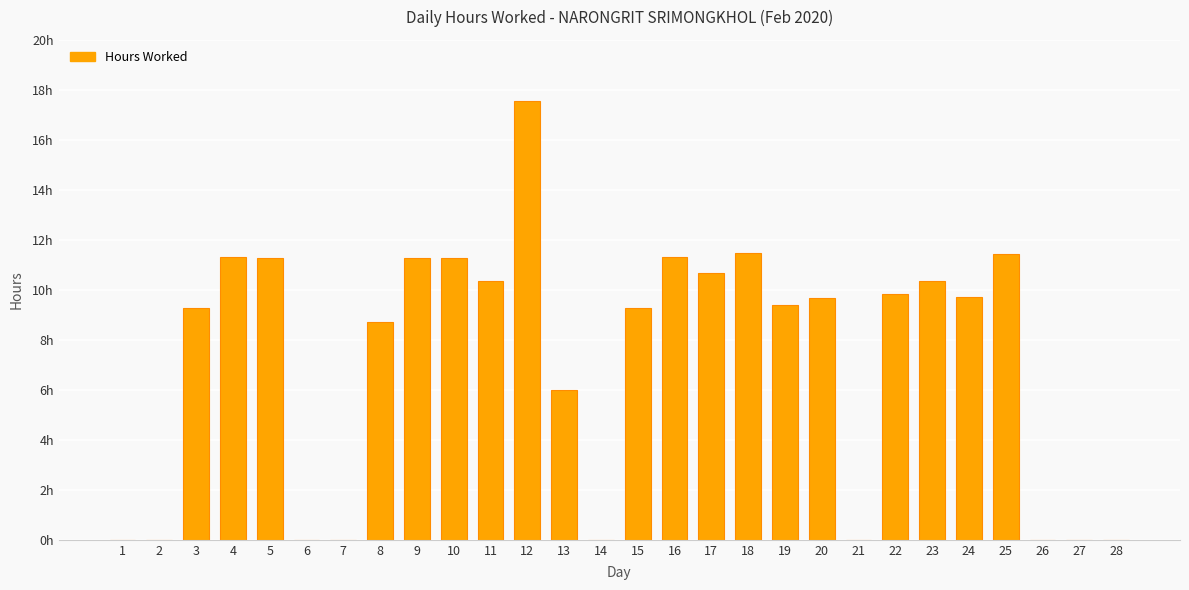

Rank the categories by value from lowest to highest.

1, 2, 6, 7, 14, 21, 26, 27, 28, 13, 8, 15, 3, 19, 20, 24, 22, 23, 11, 17, 5, 9, 10, 4, 16, 25, 18, 12